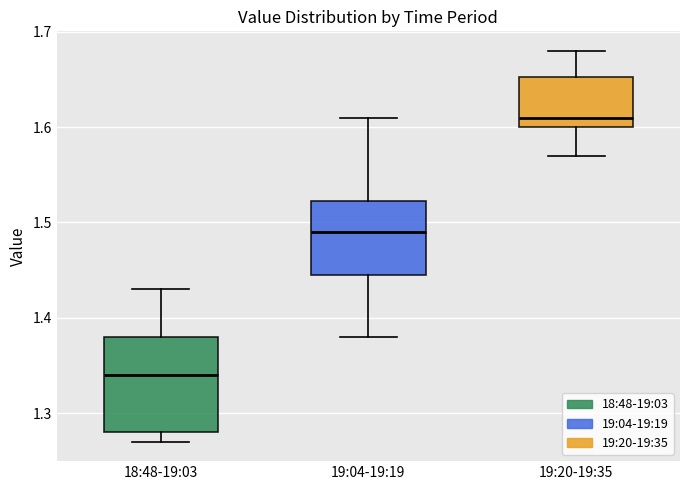

Which box has the lowest median line?

18:48-19:03